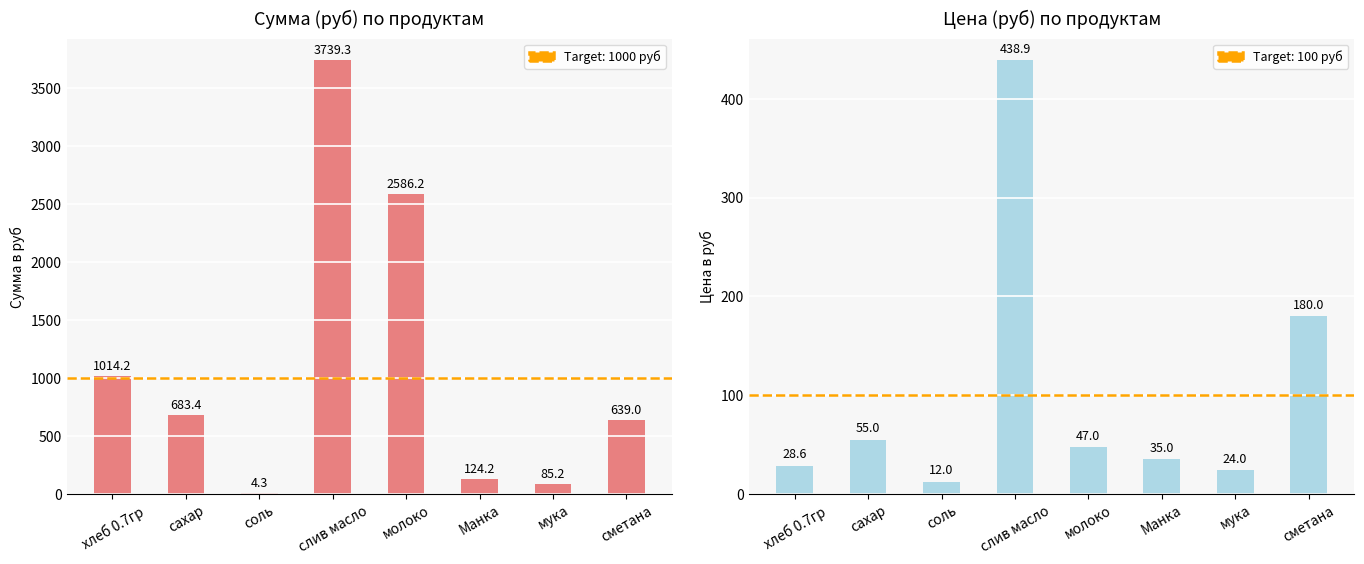

What is the approximate value of Сумма в руб at Манка?

124.2